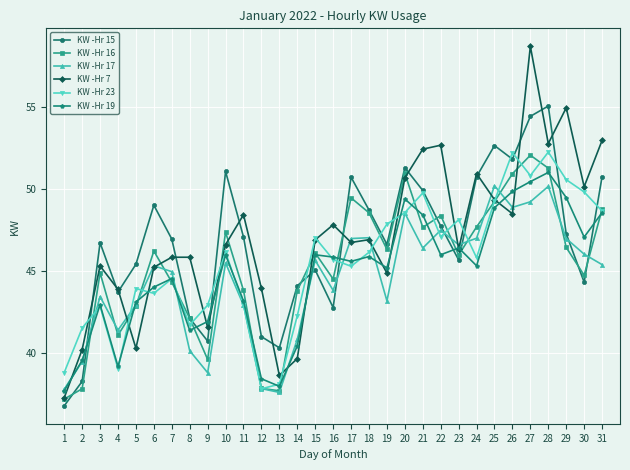

Which series changed the most between 24 and 27?

KW -Hr 7